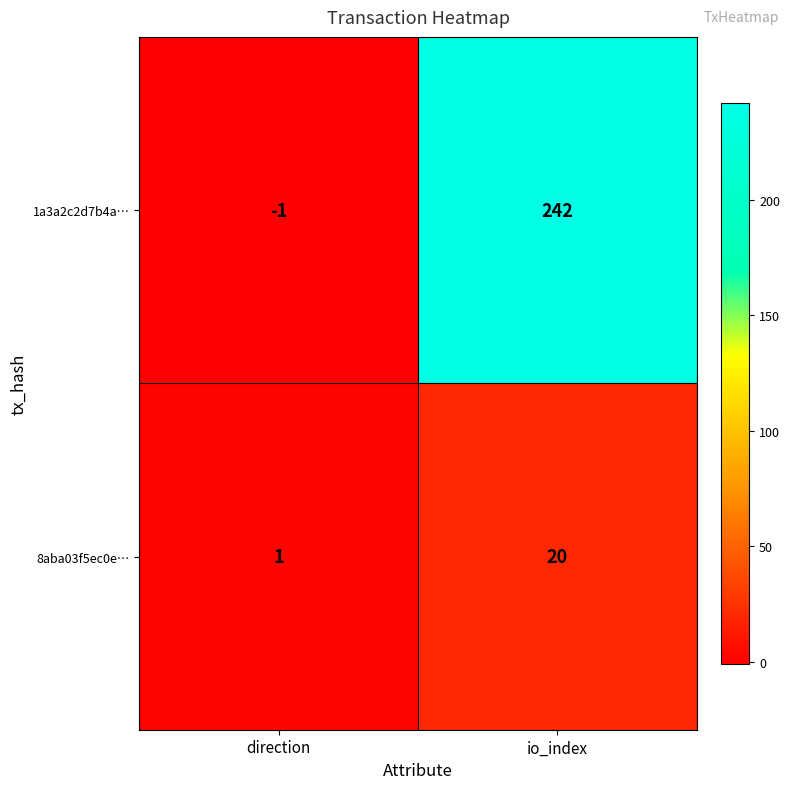

Rank the series at io_index from highest to lowest value.

1a3a2c2d7b4a…, 8aba03f5ec0e…